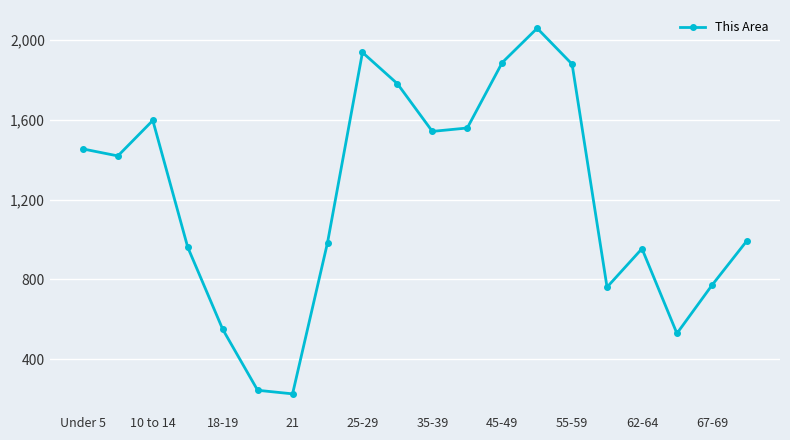

How many values are below 1419?

10